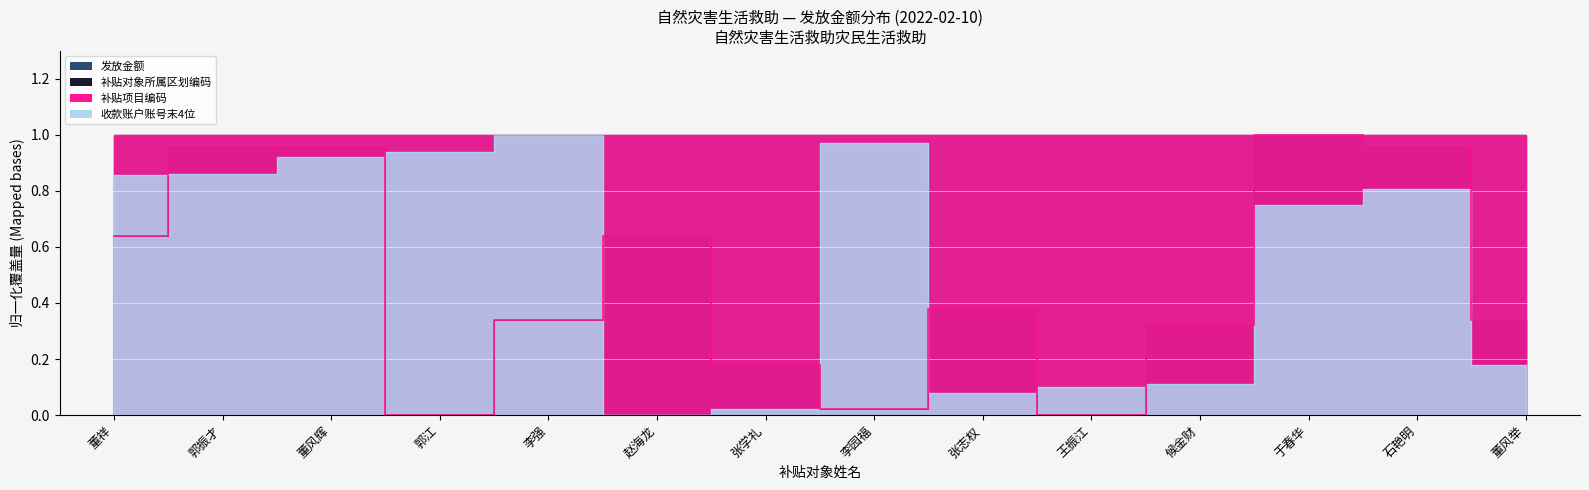

Is it true that 收款账户账号末4位 equals 0.7 at 于春华?

True